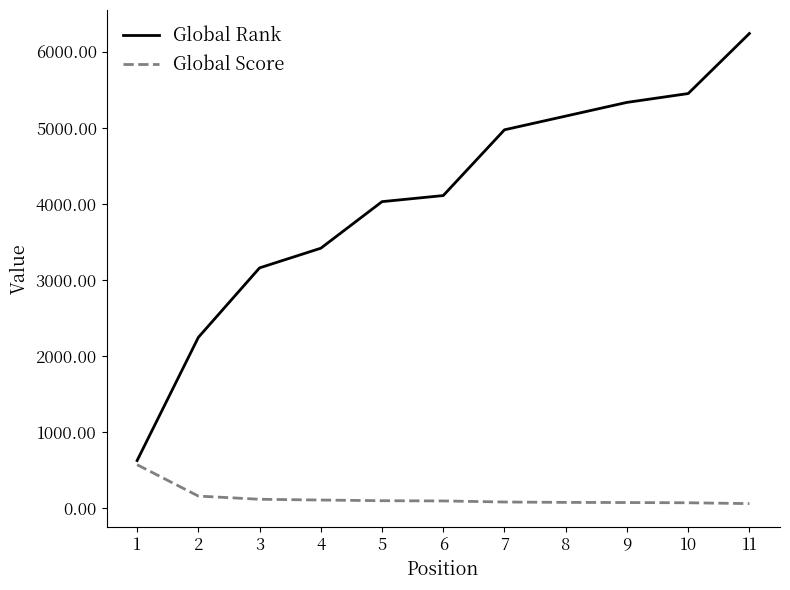

At 6, list the series in order from largest to smallest.

Global Rank, Global Score